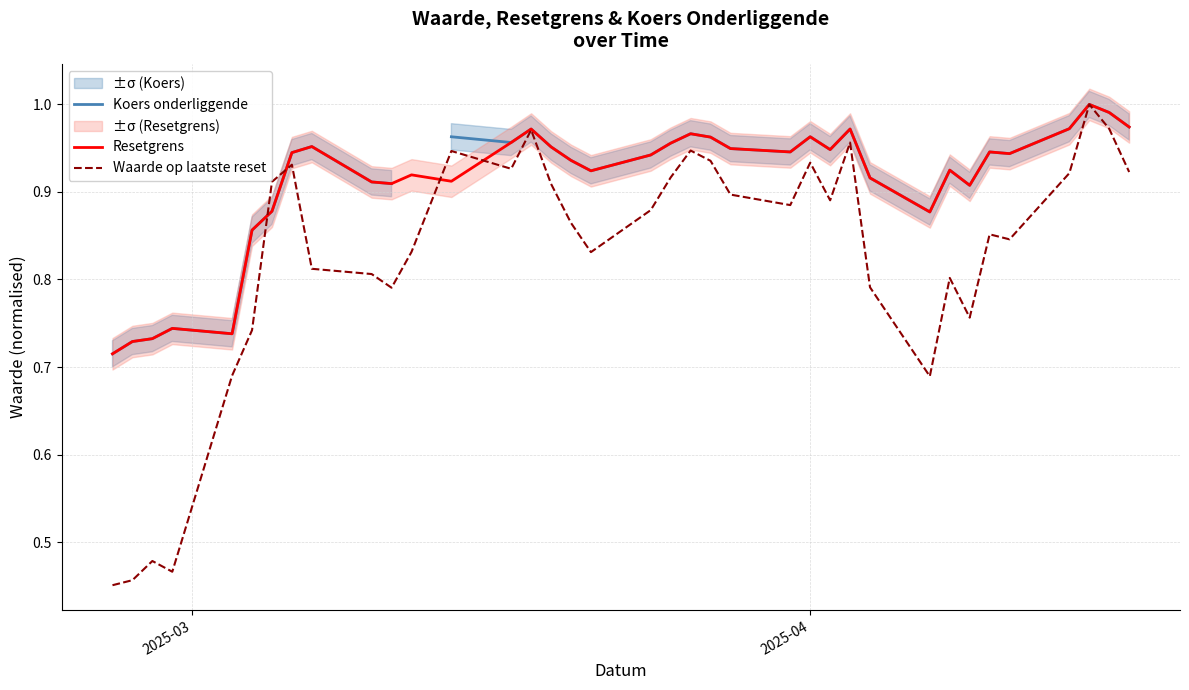

At how many categories does at least one series exceed 0?

37